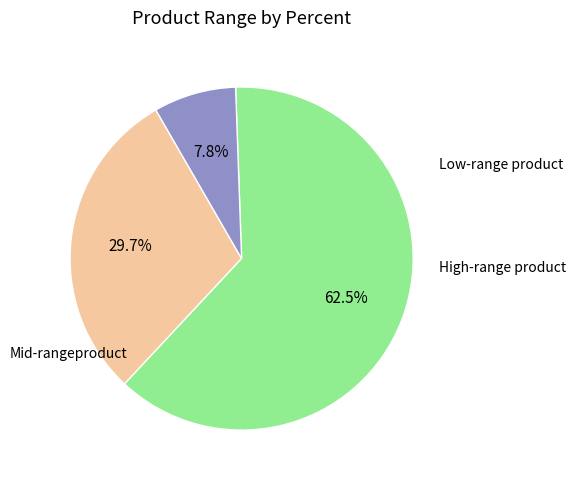

Is there any slice that represents more than half of the pie?

Yes